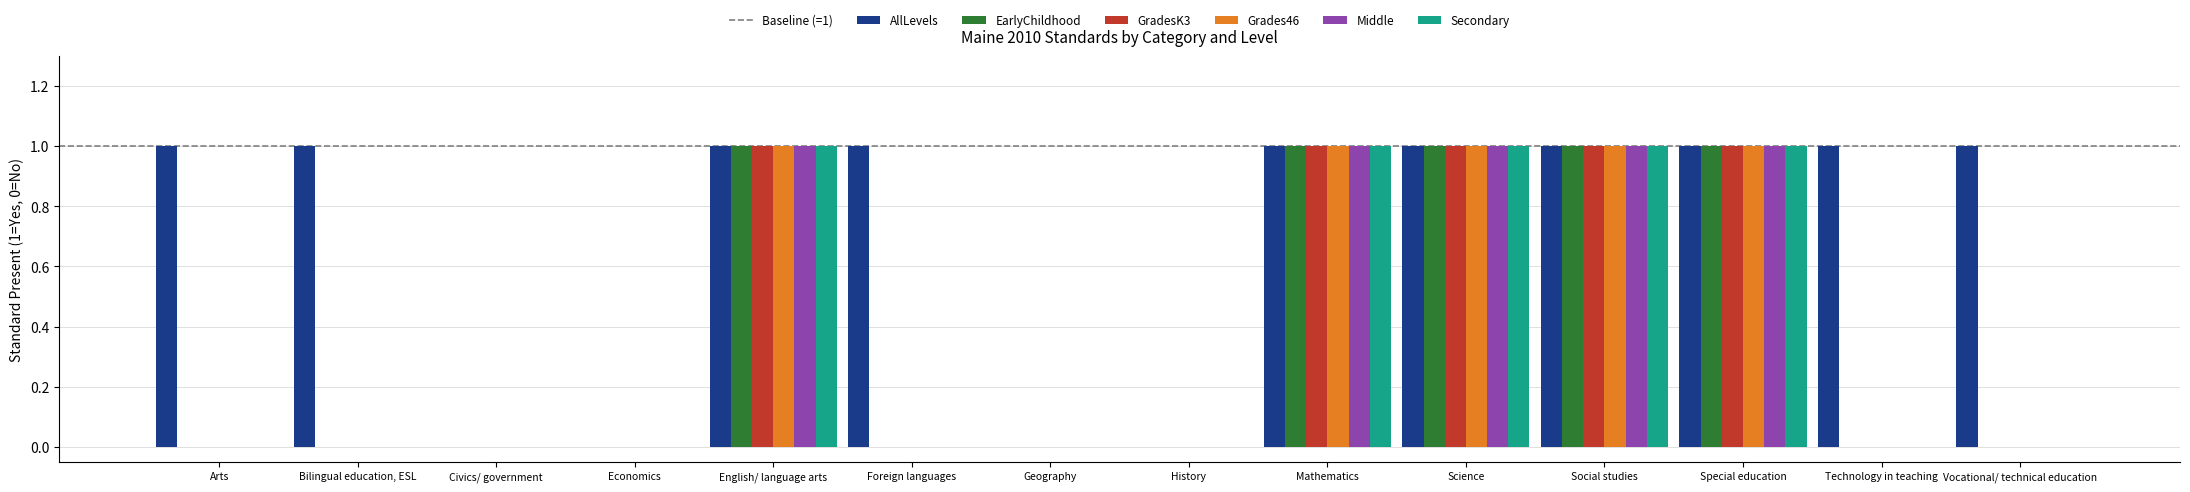

What is the sum of all Middle values?

5